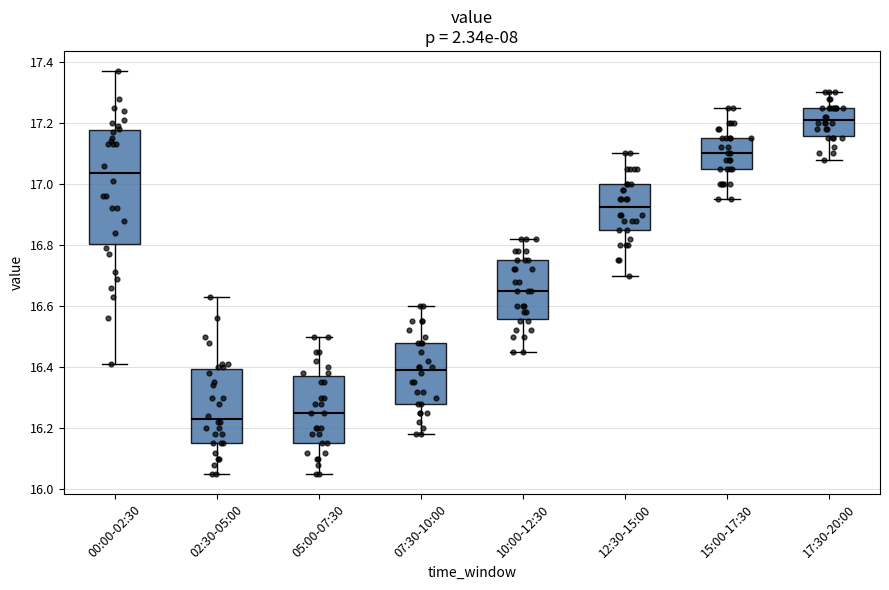

Reading left to right, read every box against the y-axis: the position of its median line, the range the box covers, and the ends of its whiskers. The values are not printed on the chart, so give them approximately, as read against the axis.

00:00-02:30: median 17.04, box 16.80 to 17.18, whiskers 16.42 to 17.38
02:30-05:00: median 16.24, box 16.16 to 16.40, whiskers 16.06 to 16.64
05:00-07:30: median 16.26, box 16.16 to 16.38, whiskers 16.06 to 16.50
07:30-10:00: median 16.40, box 16.28 to 16.48, whiskers 16.18 to 16.60
10:00-12:30: median 16.66, box 16.56 to 16.76, whiskers 16.46 to 16.82
12:30-15:00: median 16.92, box 16.86 to 17.00, whiskers 16.70 to 17.10
15:00-17:30: median 17.10, box 17.06 to 17.16, whiskers 16.96 to 17.26
17:30-20:00: median 17.22, box 17.16 to 17.26, whiskers 17.08 to 17.30